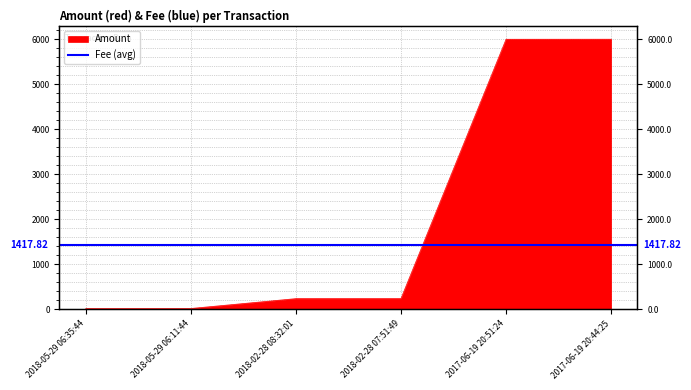

Which has a higher value, 2017-06-19 20:51:24 or 2018-02-28 08:32:01?

2017-06-19 20:51:24